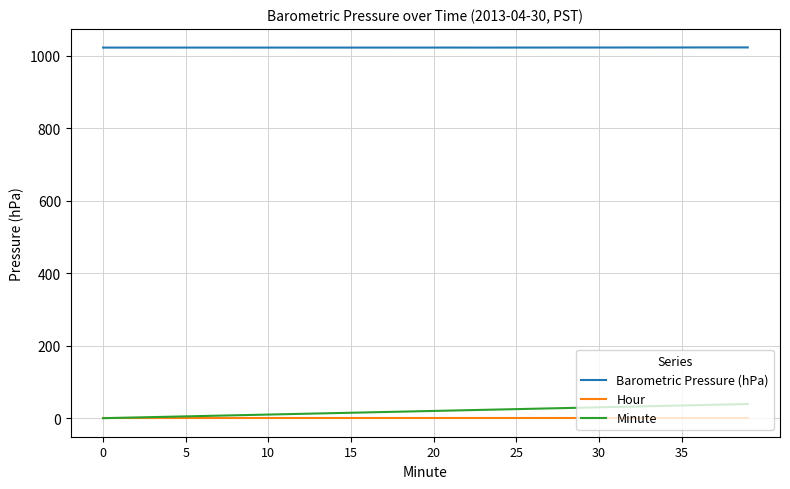

Which series has the widest spread of values?

Minute